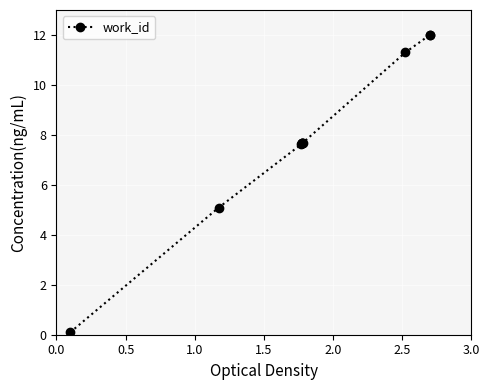

What is the value of the 2nd point from the left?

5.1